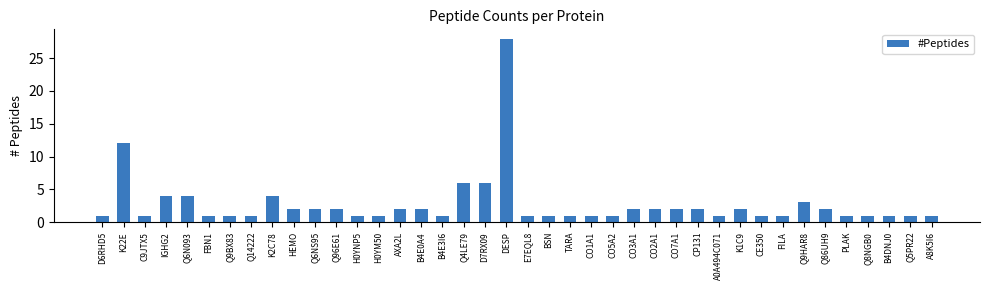

Which has a higher value, B4E0A4 or B4E3I6?

B4E0A4